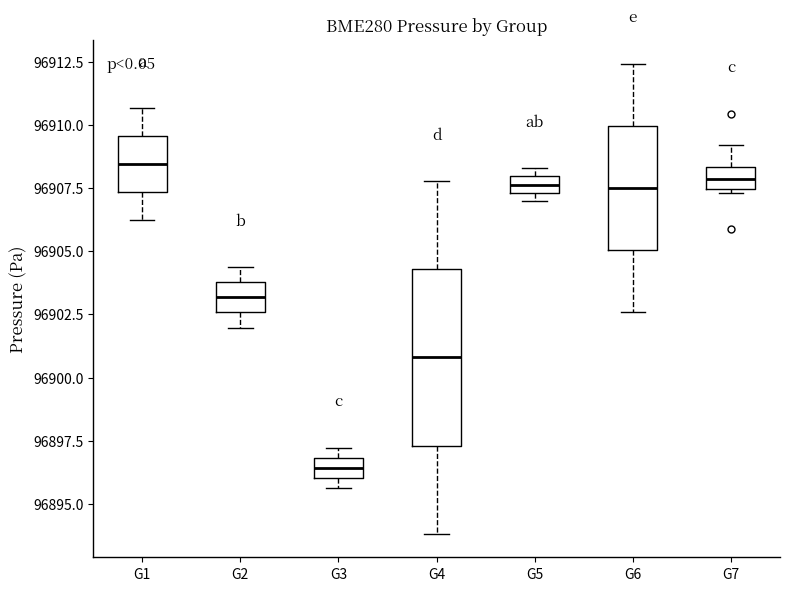

Where is the upper edge of the box for G5 on the y-axis? The values are not printed on the chart, so give them approximately, as read against the axis.

96908.0